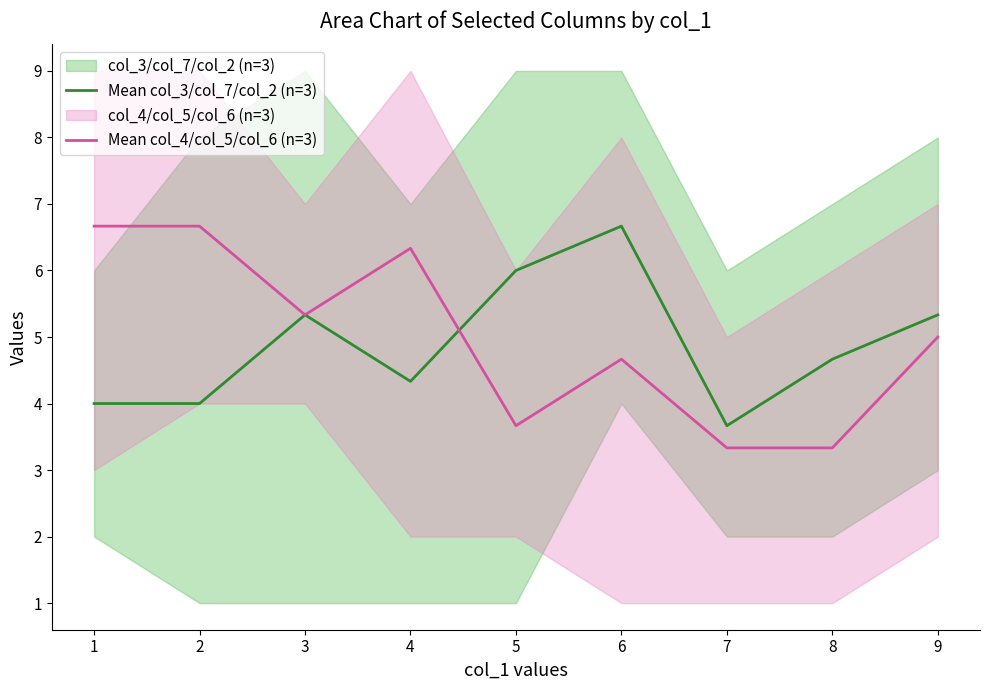

What is the difference between the second highest and minimum values in the Mean col_3/col_7/col_2 (n=3) series?

2.3